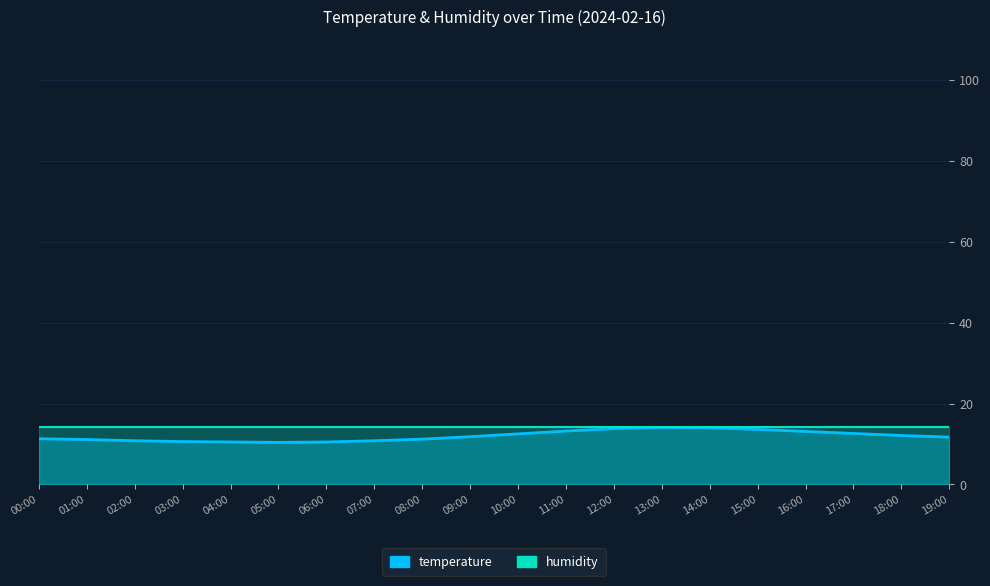

What is the ratio of the value at 09:00 to the value at 02:00?

1.1